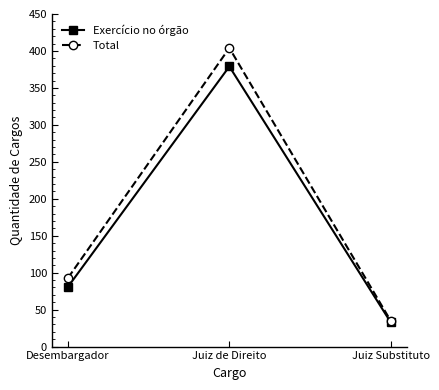

List the series in order of their peak value, lowest first.

Exercício no órgão, Total